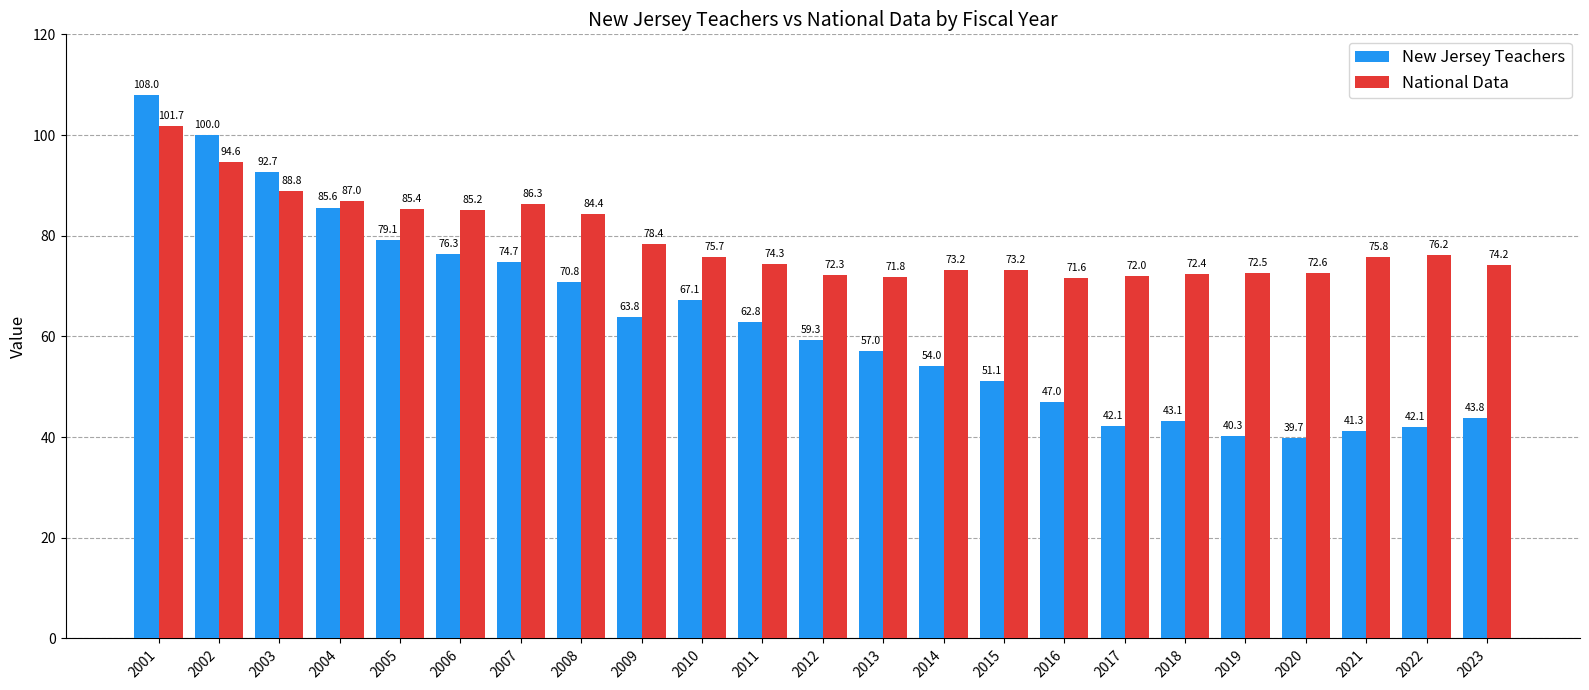

What is the approximate value of New Jersey Teachers at 2006?

76.3